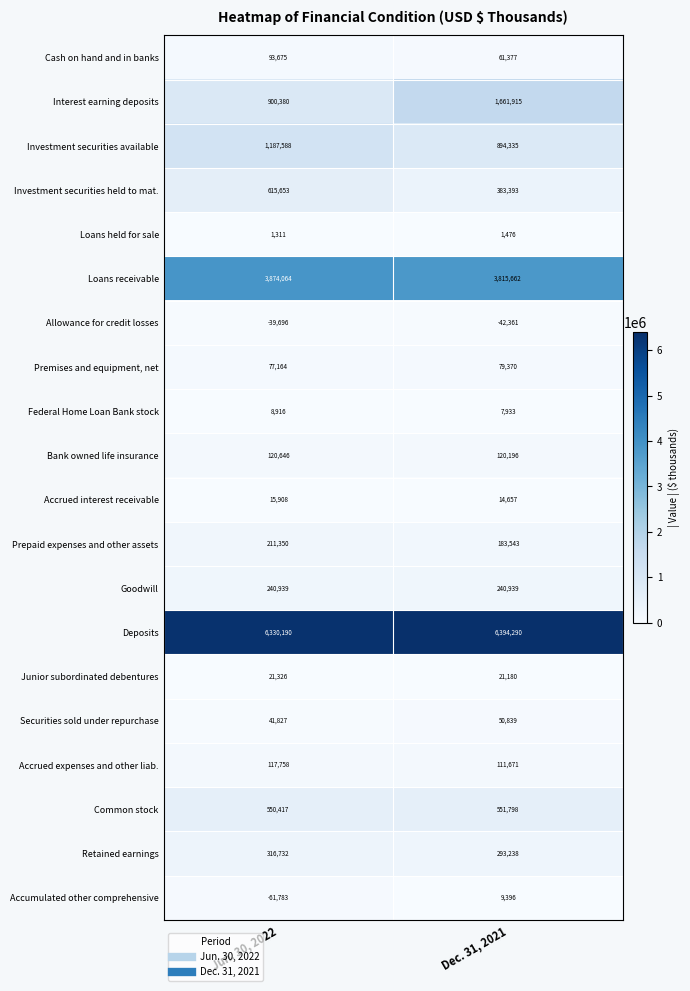

At how many categories does at least one series exceed 5860750?

2